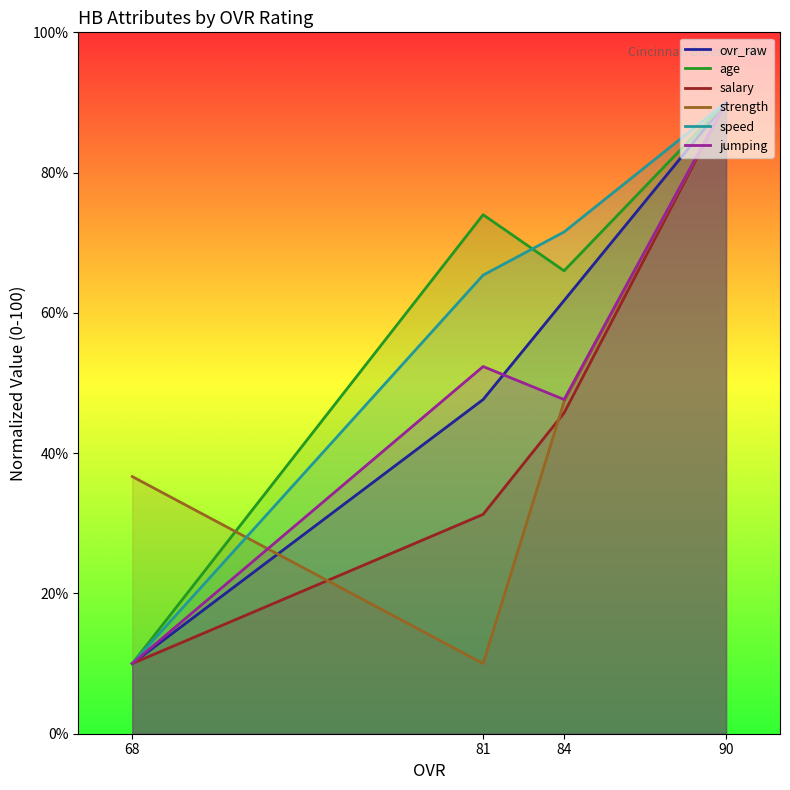

How many data points in salary are above 45?

2